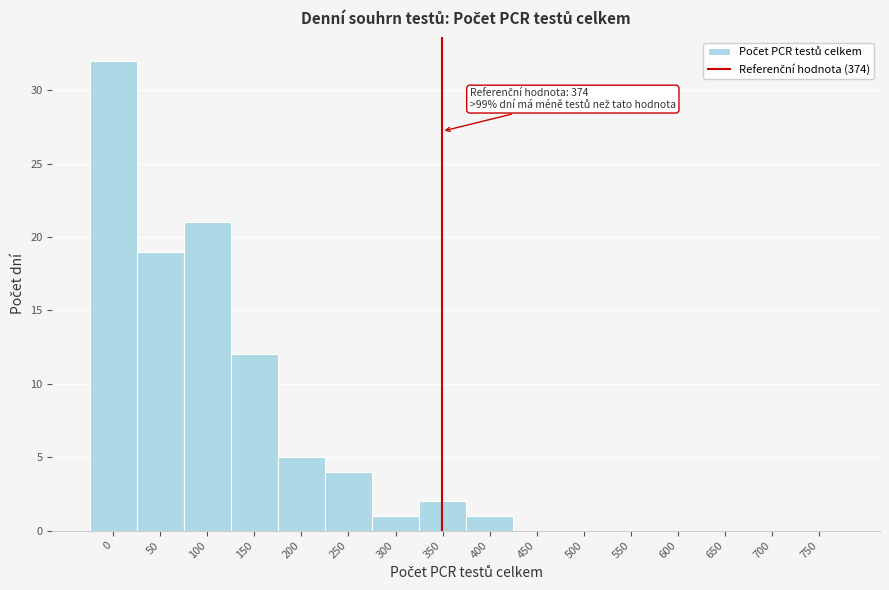

Reading left to right, transcribe all the data shown in this chart.

0=32	50=19	100=21	150=12	200=5	250=4	300=1	350=2	400=1	450=0	500=0	550=0	600=0	650=0	700=0	750=0